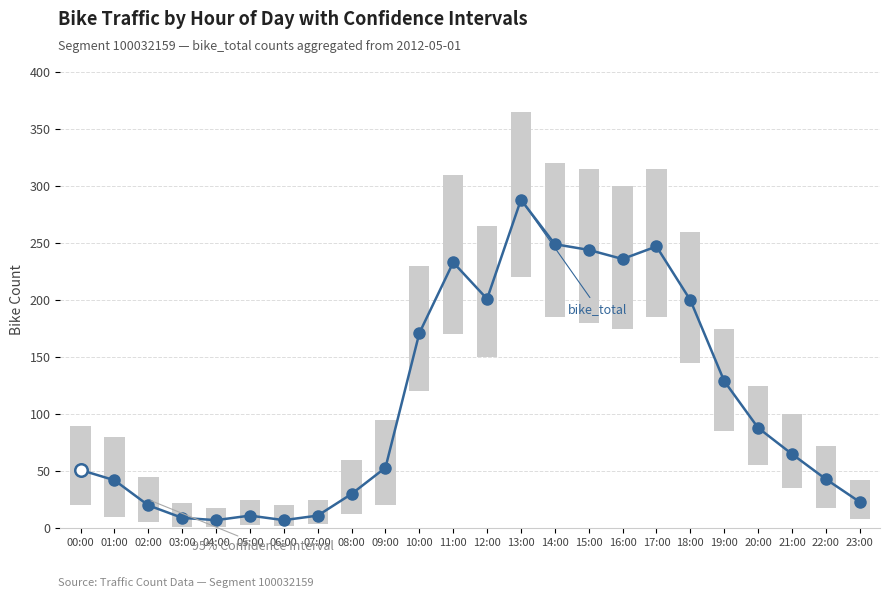

Between 15:00 and 16:00, which is larger?

15:00